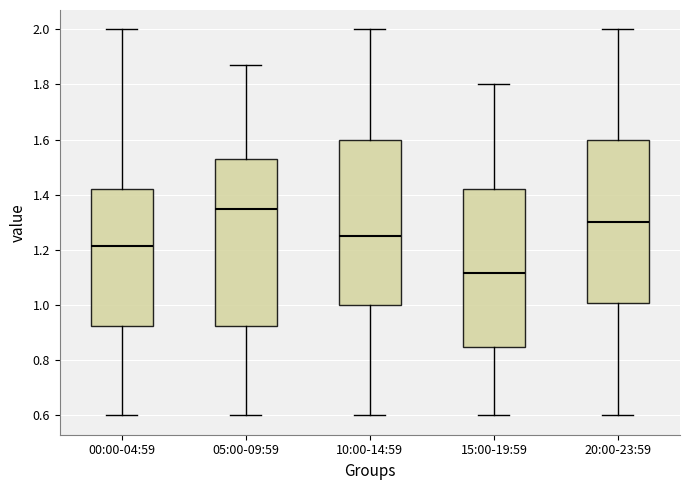

Reading left to right, transcribe this box plot: for each box, give where its median line is, the range the box spans, and where its two whiskers end, as read against the y-axis. The values are not printed on the chart, so give them approximately, as read against the axis.

00:00-04:59: median 1.22, box 0.92 to 1.42, whiskers 0.60 to 2.00
05:00-09:59: median 1.36, box 0.92 to 1.54, whiskers 0.60 to 1.88
10:00-14:59: median 1.26, box 1.00 to 1.60, whiskers 0.60 to 2.00
15:00-19:59: median 1.12, box 0.84 to 1.42, whiskers 0.60 to 1.80
20:00-23:59: median 1.30, box 1.00 to 1.60, whiskers 0.60 to 2.00